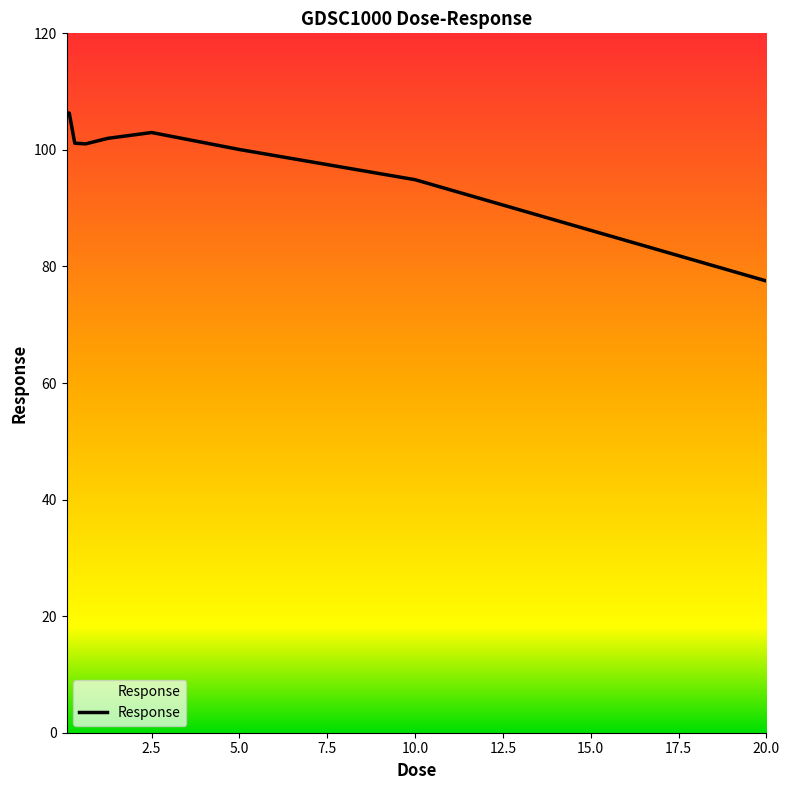

What is the difference between the maximum and minimum values?

28.9